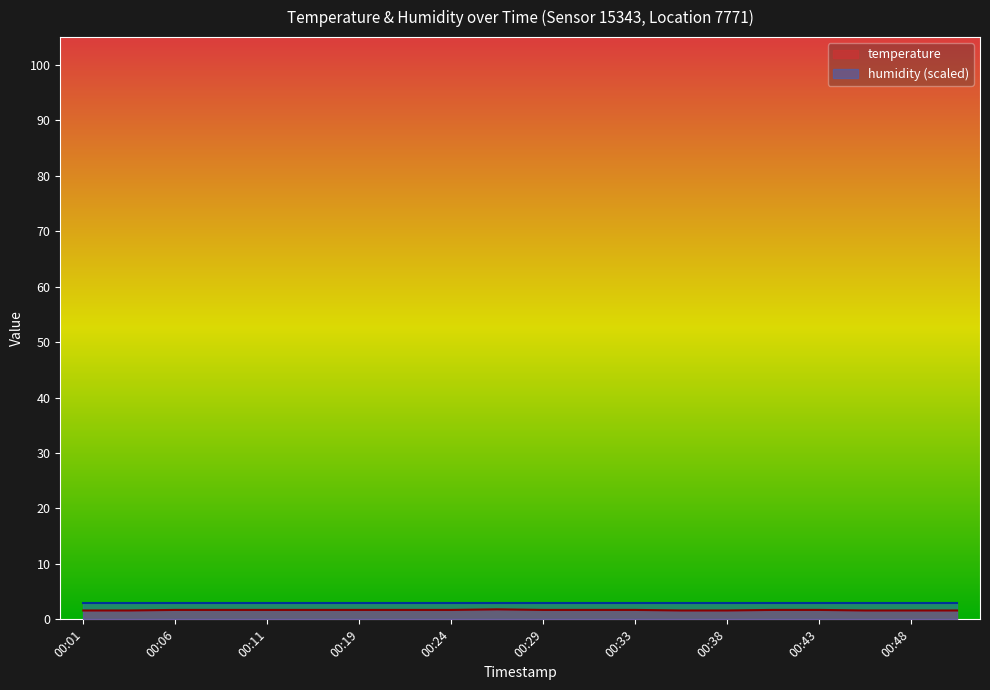

True or false: the data shows 1.7 at 00:11.

True